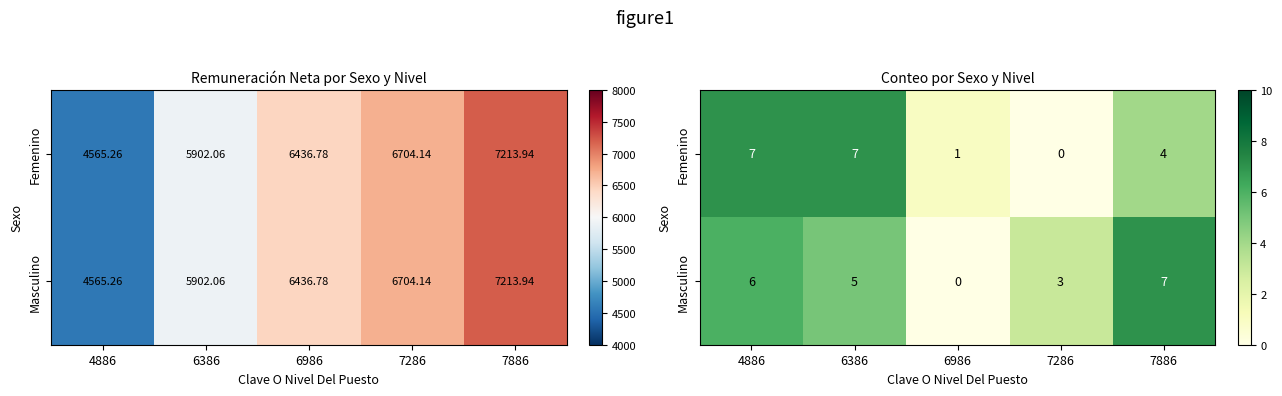

At which label does Femenino reach its minimum?

7286